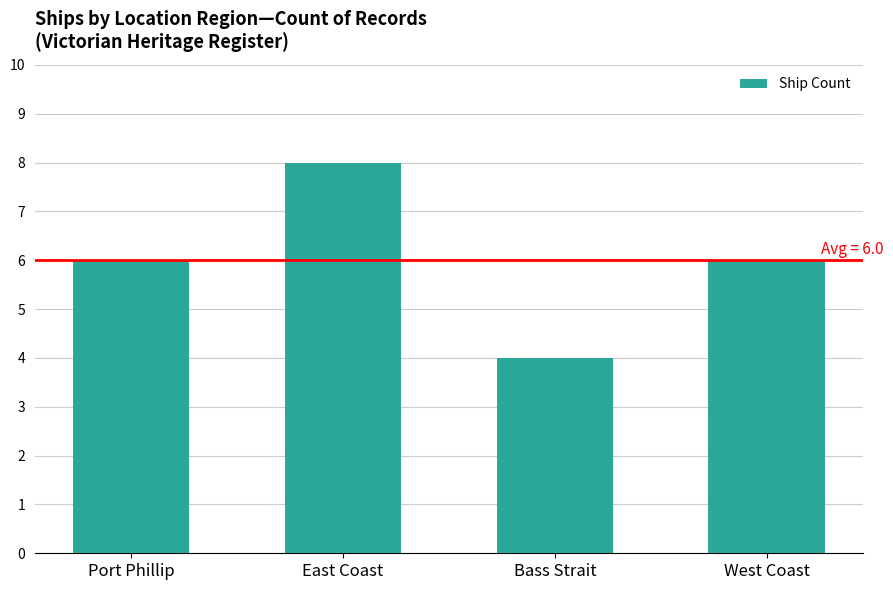

What is the sum of the values at Port Phillip and East Coast?

14